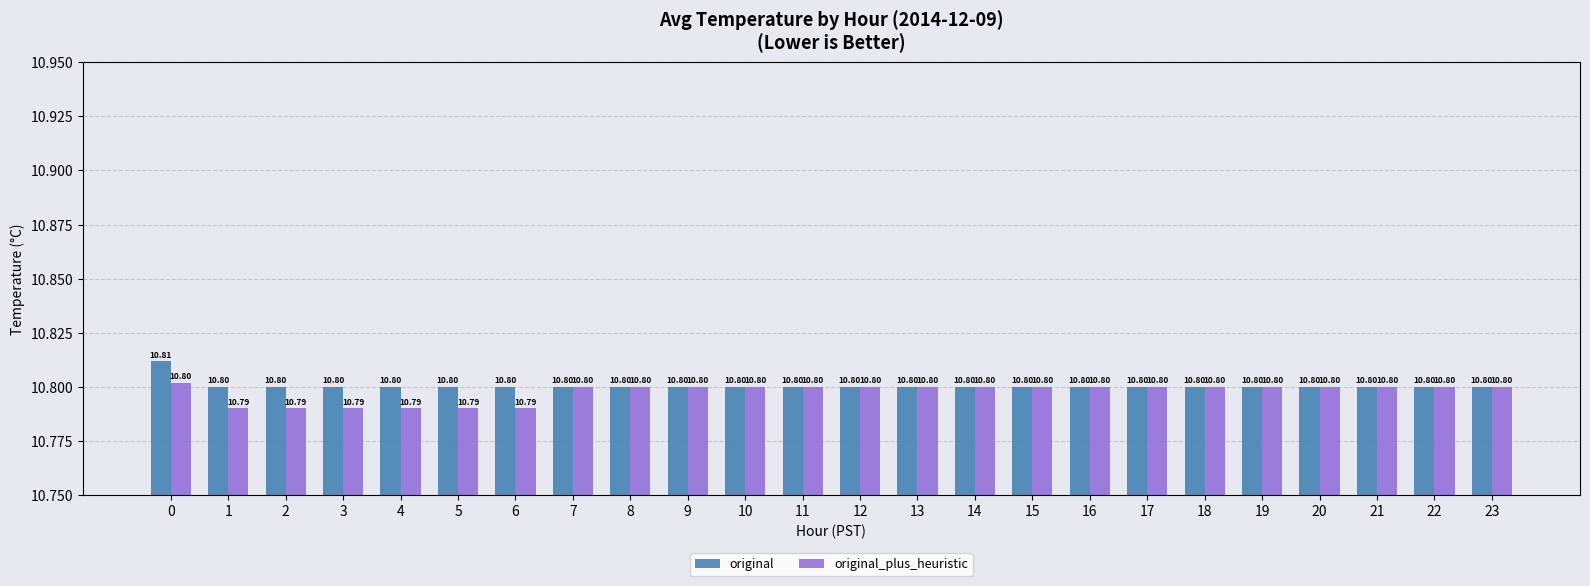

What is the sum of the original values at 9 and 13?

21.6